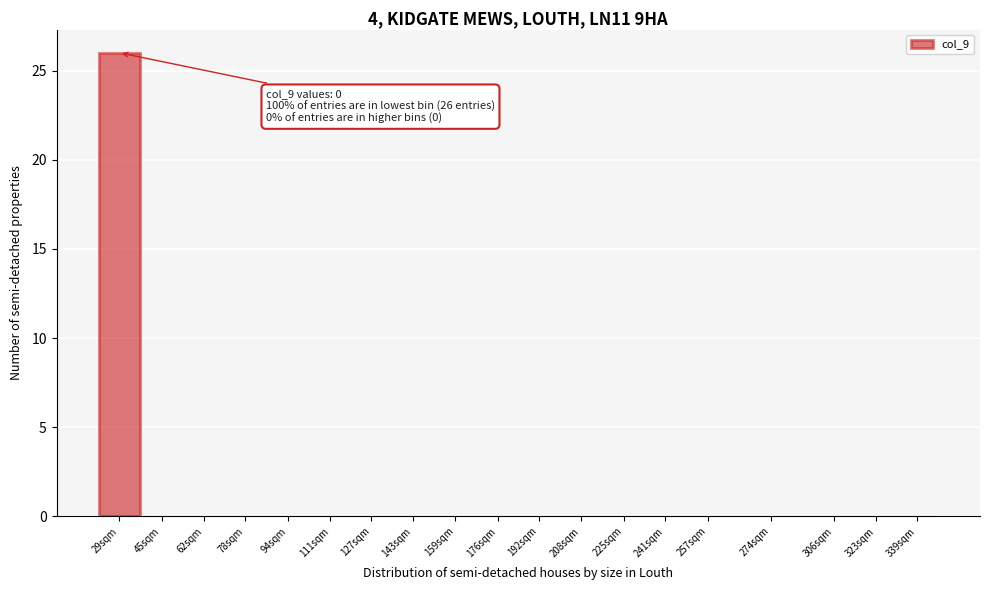

Reading left to right, transcribe all the data shown in this chart.

29sqm=26	45sqm=0	62sqm=0	78sqm=0	94sqm=0	111sqm=0	127sqm=0	143sqm=0	159sqm=0	176sqm=0	192sqm=0	208sqm=0	225sqm=0	241sqm=0	257sqm=0	274sqm=0	306sqm=0	323sqm=0	339sqm=0